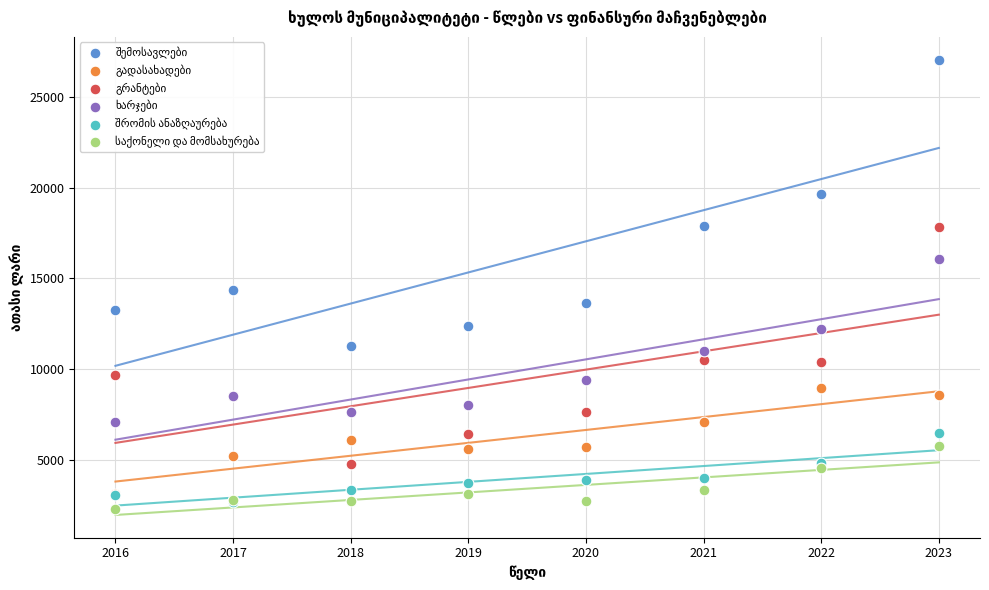

Across all series, what Y value is closest to 14659?

14335.0